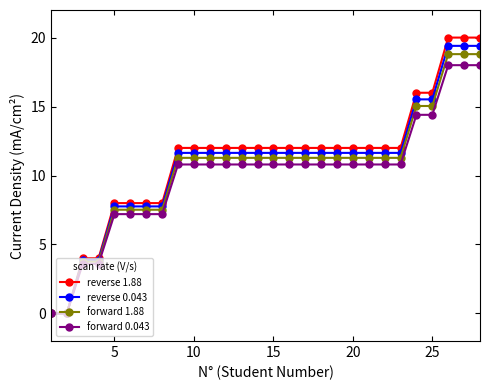

Is this an area chart (filled region under the line)?

No